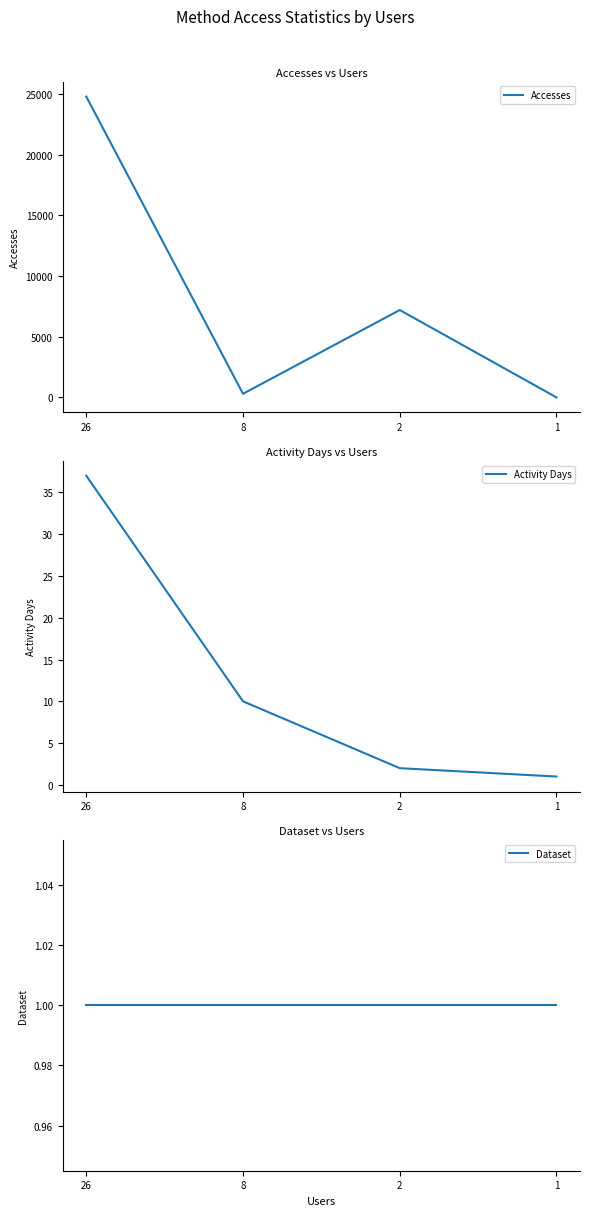

List the series in order of their peak value, lowest first.

Dataset, Activity Days, Accesses